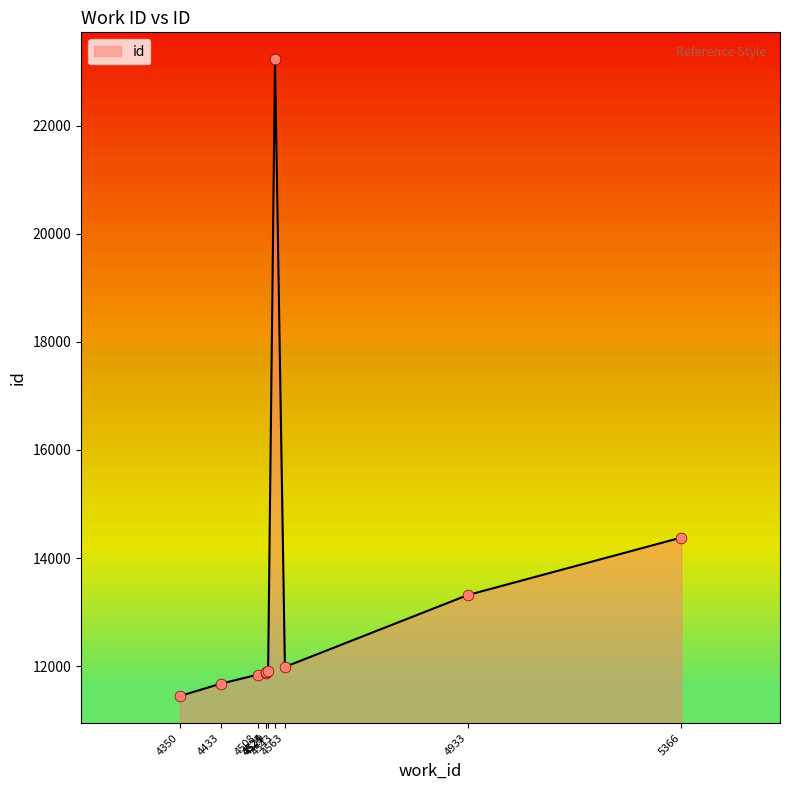

Approximately how many times larger is the value at 4350 compared to 4525?

1.0